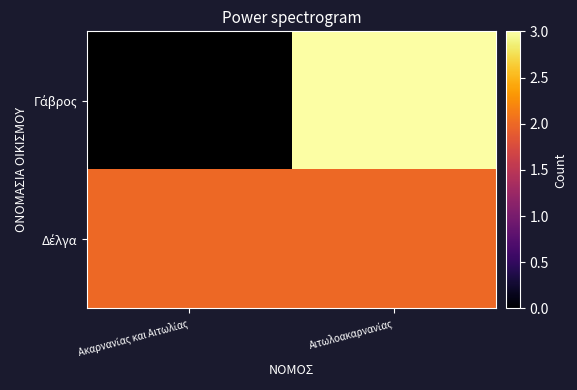

At which label is Δέλγα closest to 2?

Ακαρνανίας και Αιτωλίας